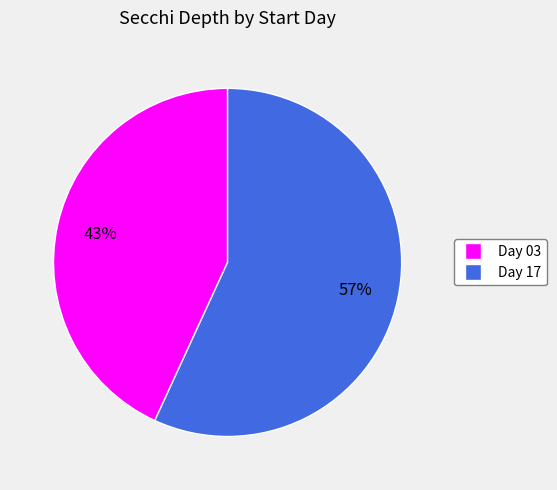

To the nearest percent, what is the average slice percentage?

50%